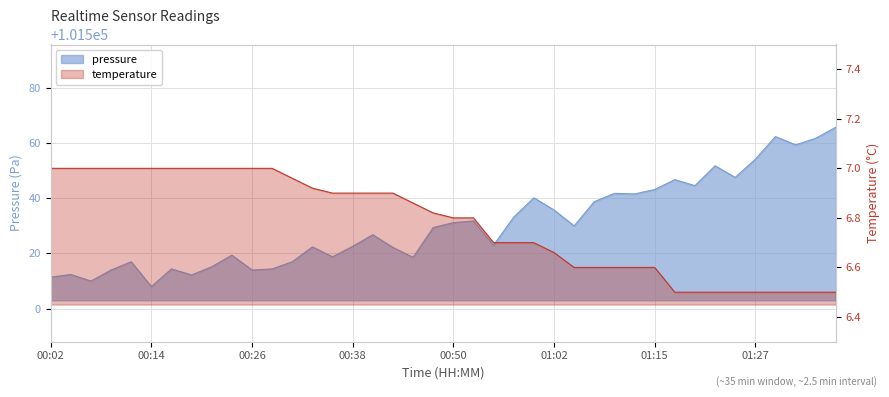

Is the value of temperature at 00:21 greater than the value of pressure at 01:15?

No